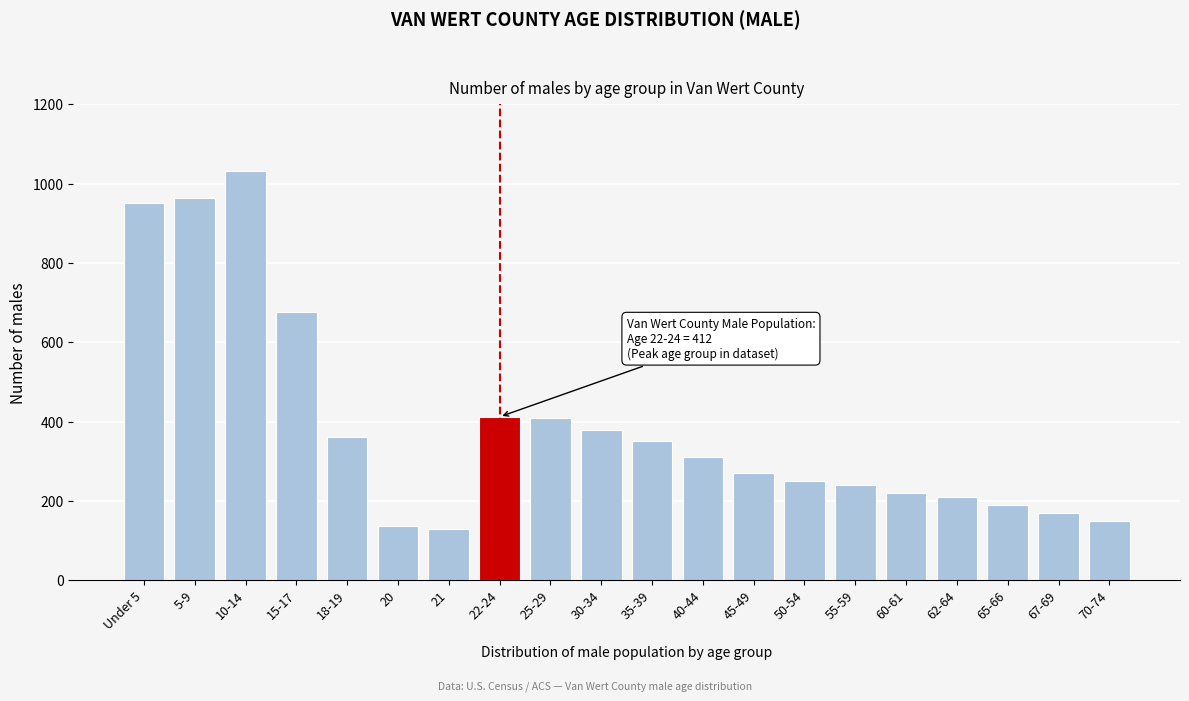

What is the difference between the second highest and second lowest values?

826